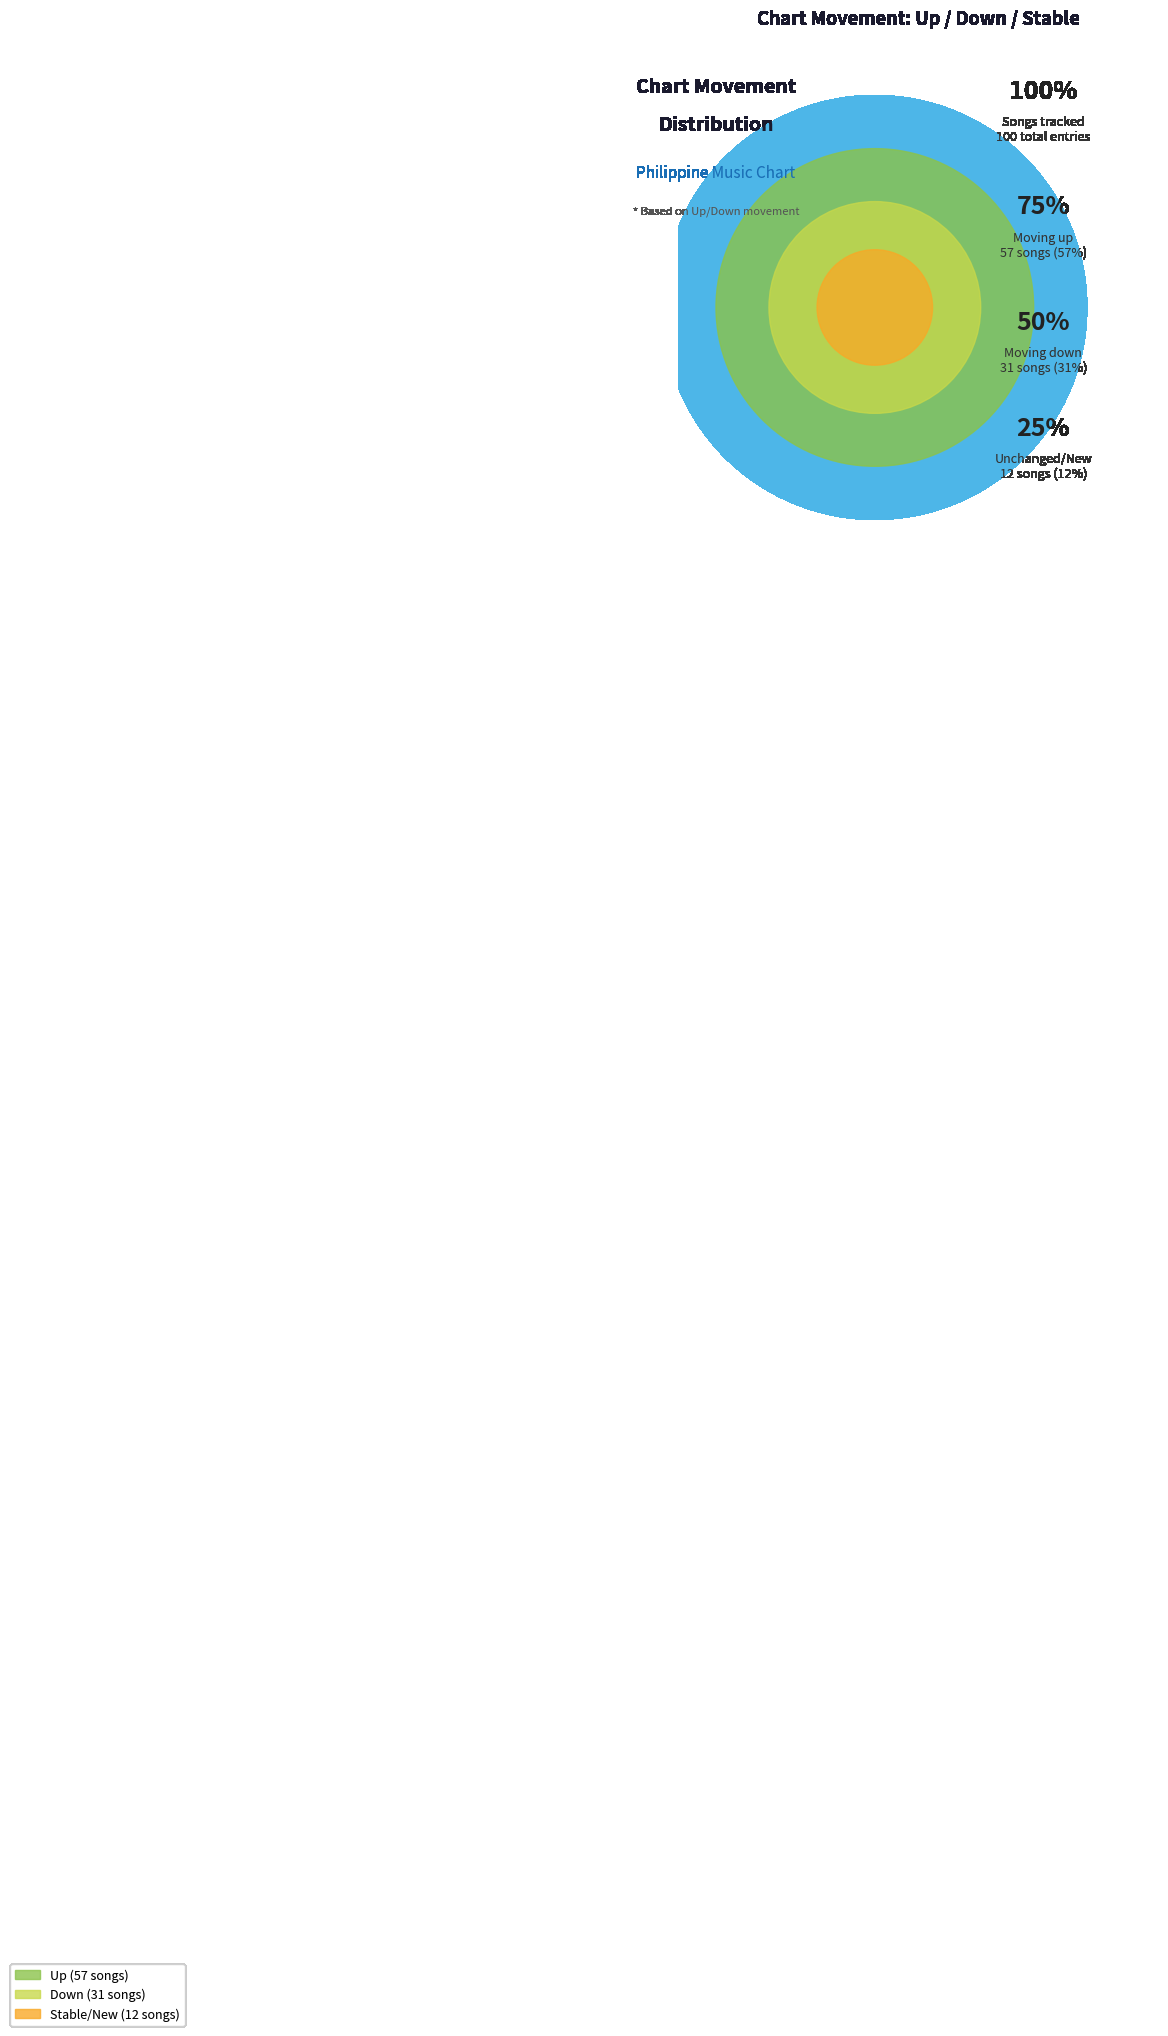

Which category accounts for the majority?

up